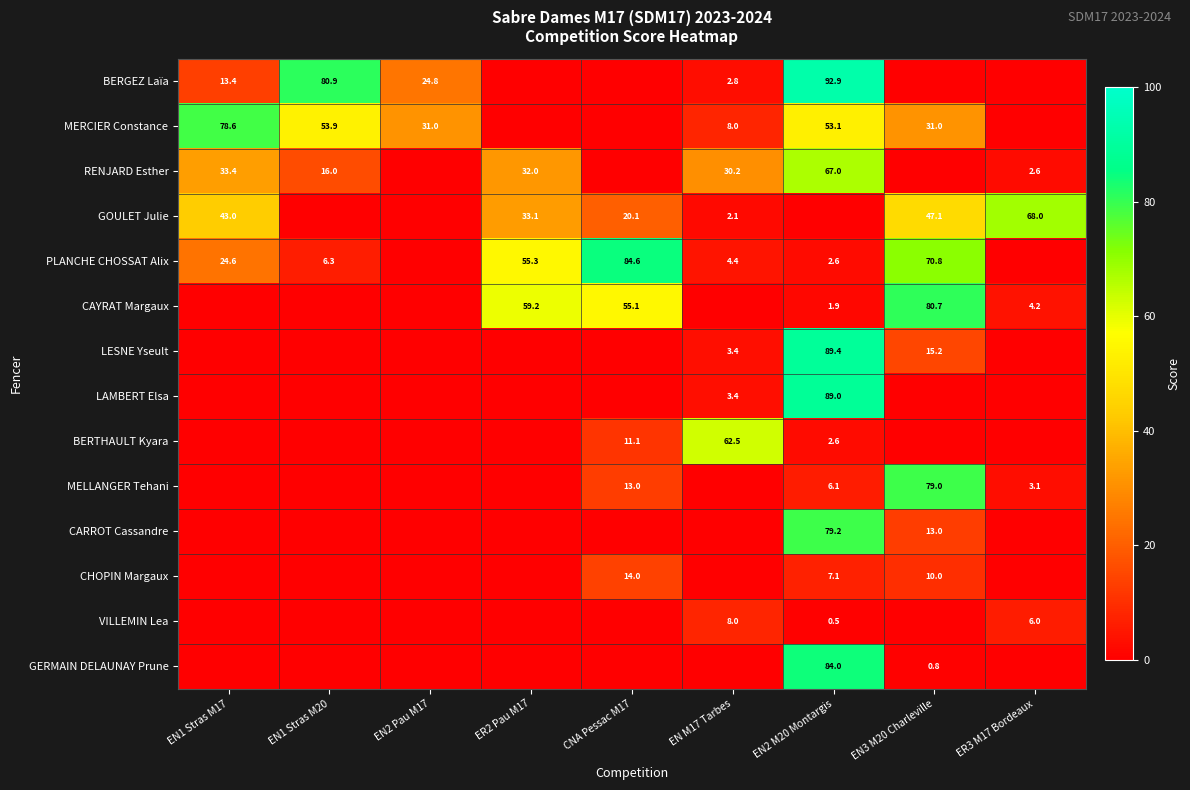

What is the difference between the highest and lowest values at CNA Pessac M17?

84.6